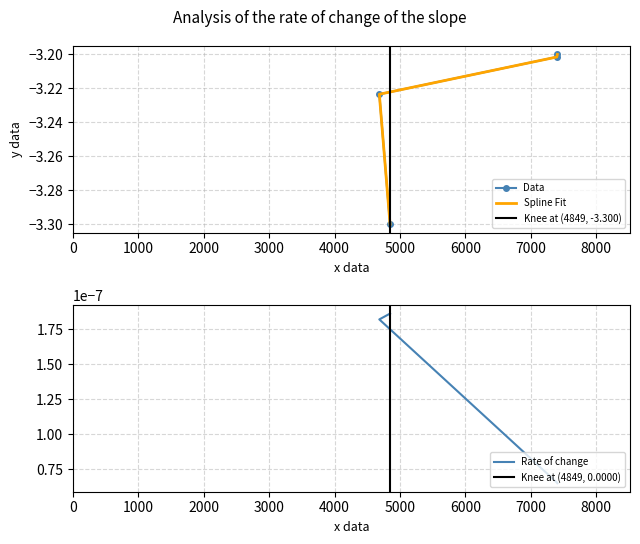

True or false: Data has a value of -3.2 at 4685.

True